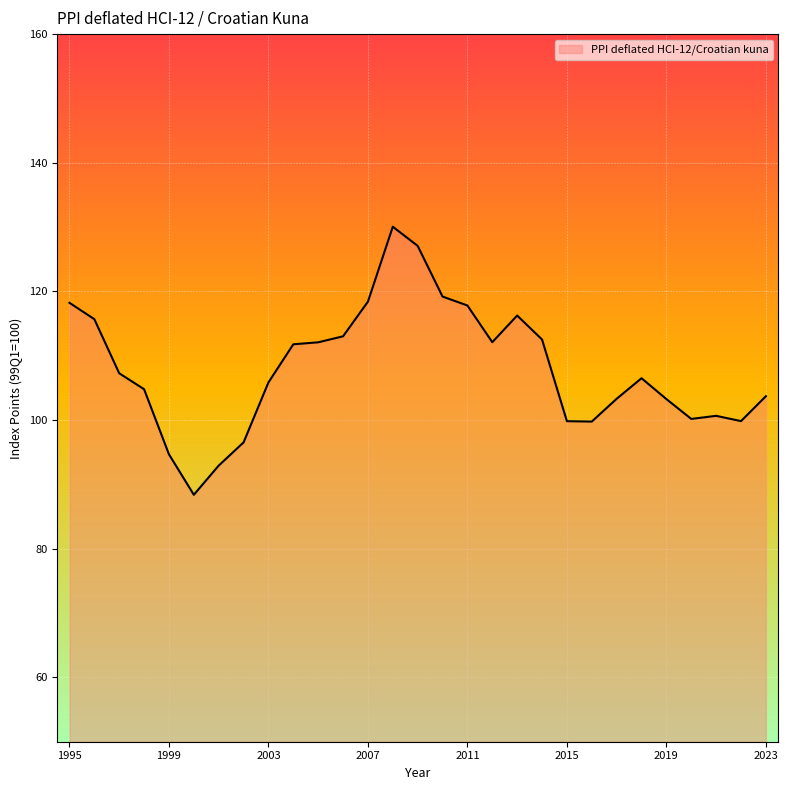

What is the maximum value shown in the chart?

130.1